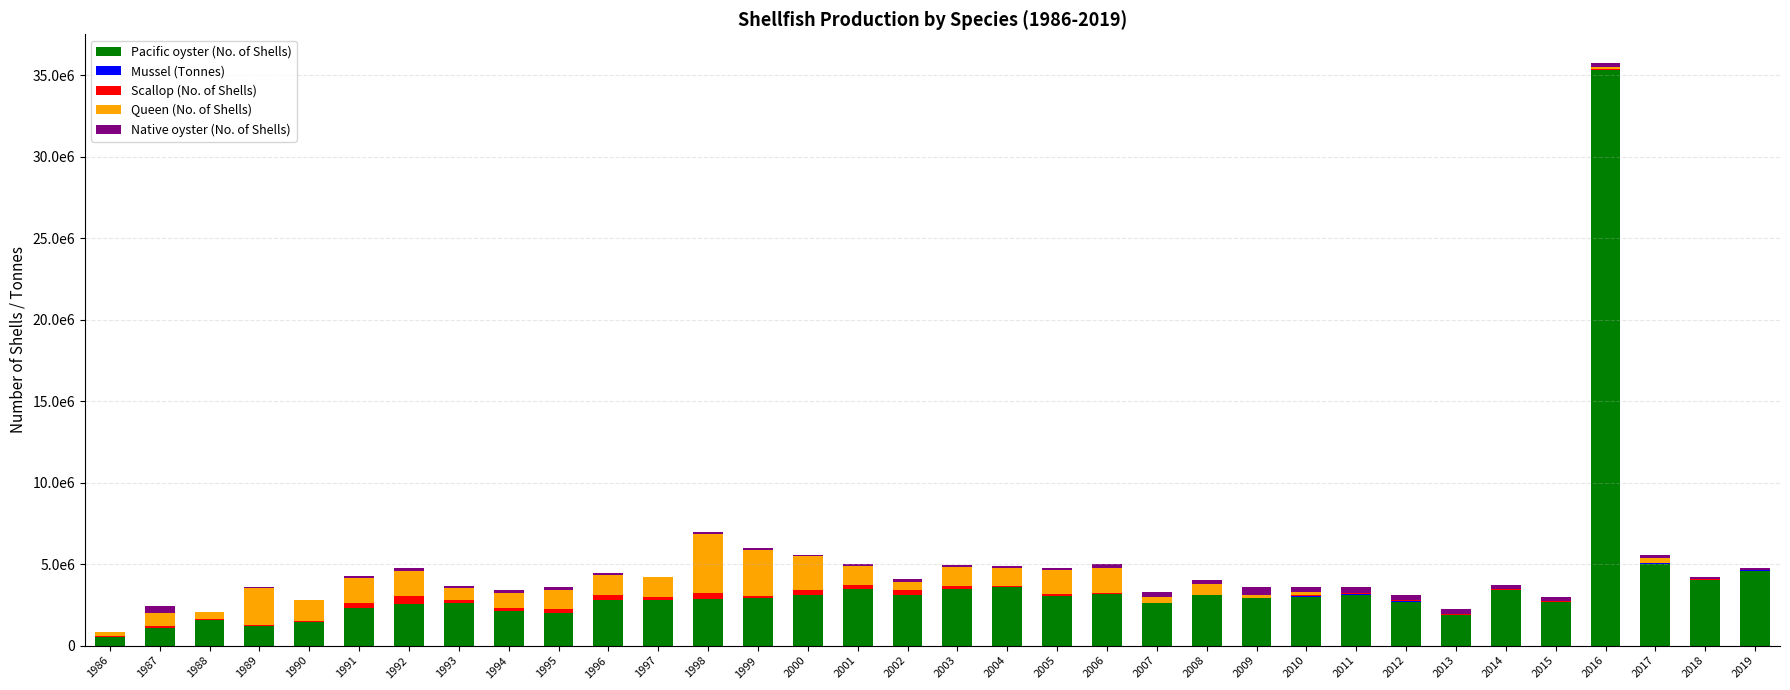

At which category is the sum across all series the highest?

2016